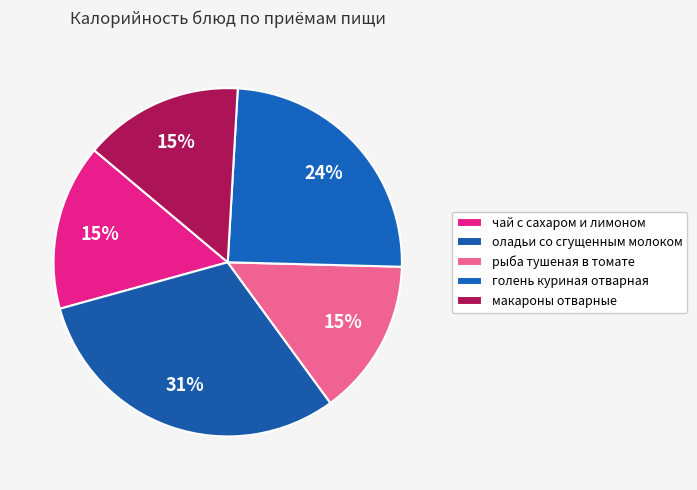

Does голень куриная отварная account for over 50% of the chart?

No